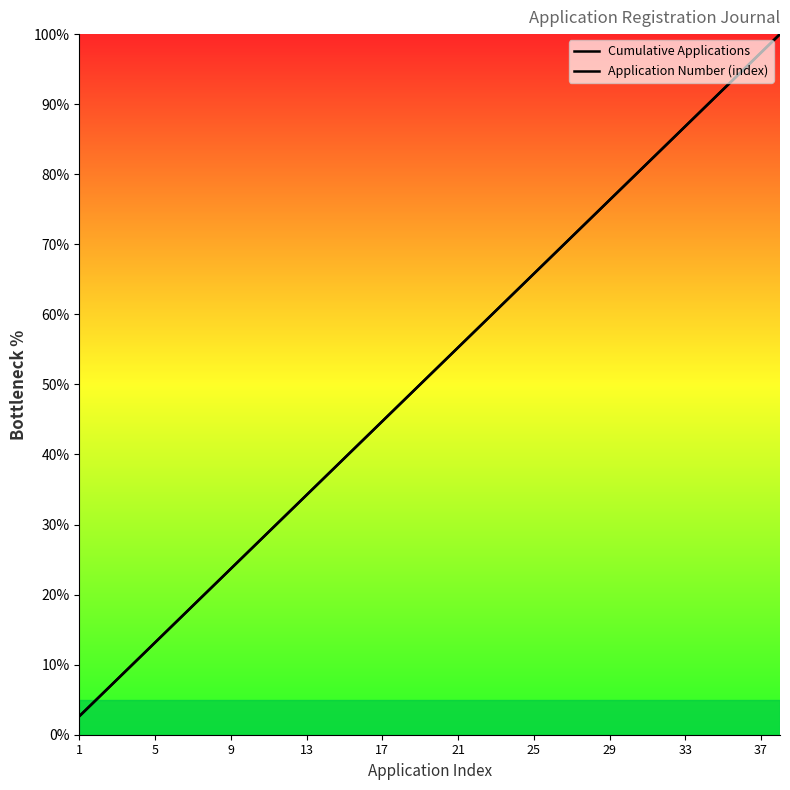

True or false: Application Number (index) and Cumulative Applications cross at least once.

False